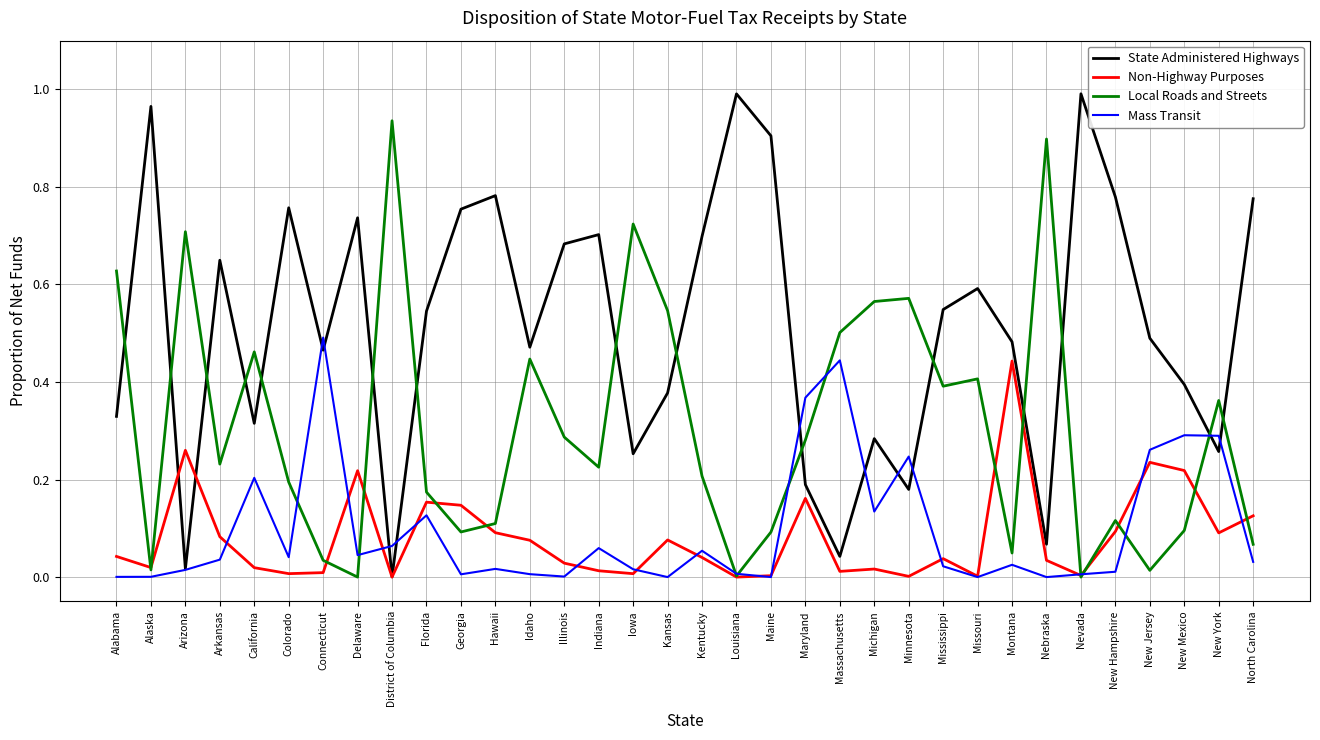

The value of Mass Transit at District of Columbia is 0.1. True or false?

True